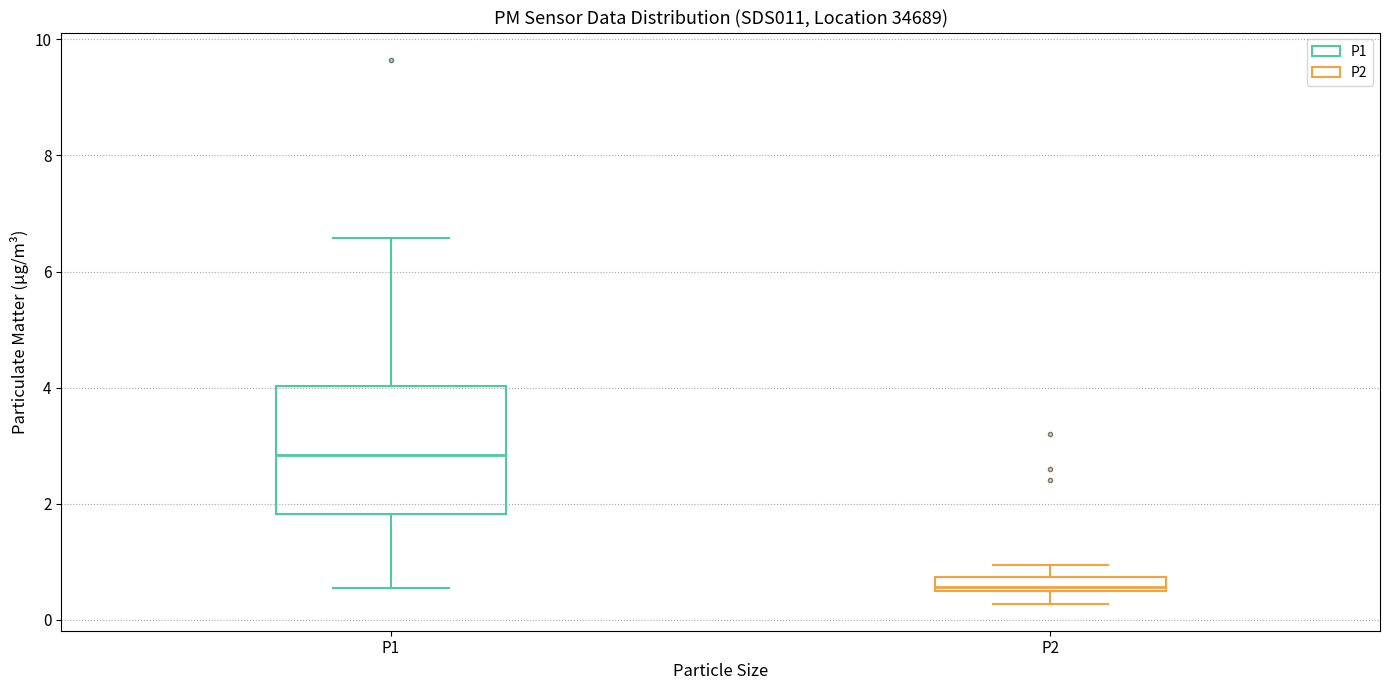

Comparing the boxes themselves (not the whiskers), which one is the tallest?

P1